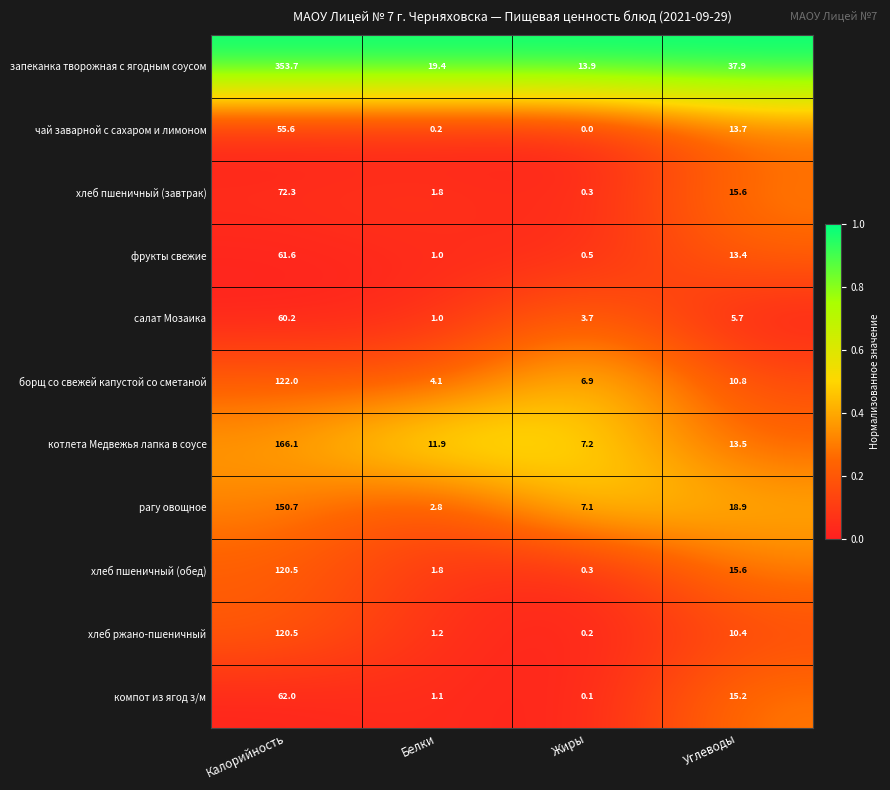

Is it true that хлеб пшеничный (обед) equals 0.3 at Жиры?

True